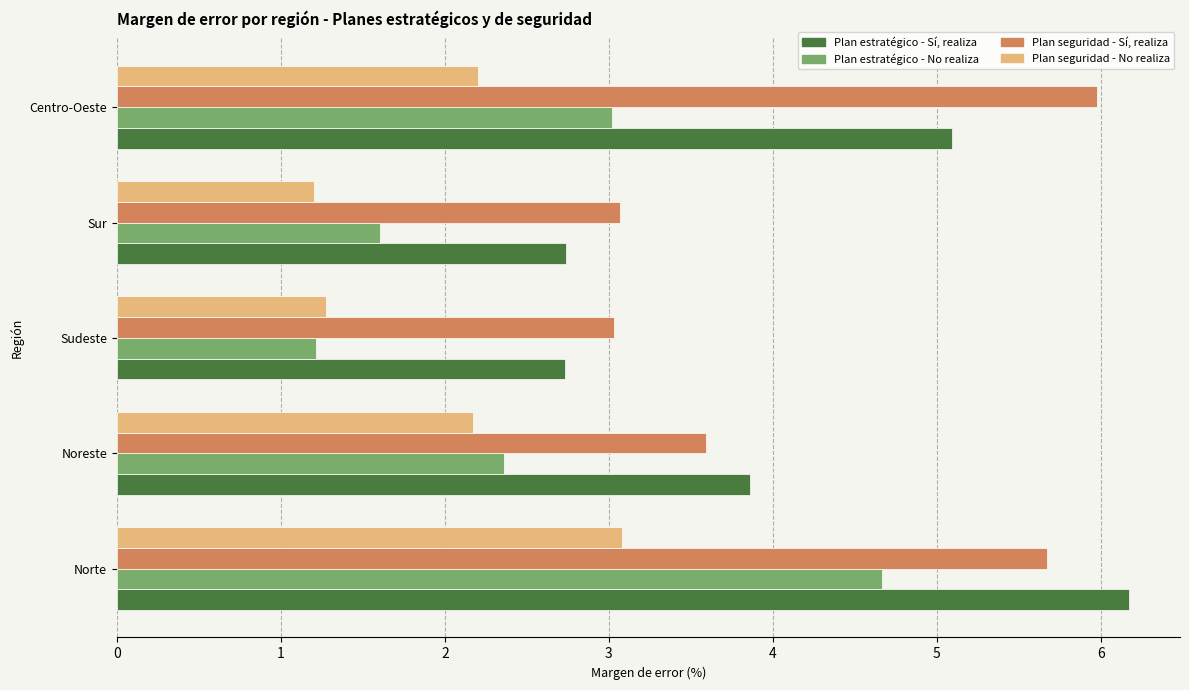

What is the minimum value for Plan seguridad - Sí, realiza?

3.0